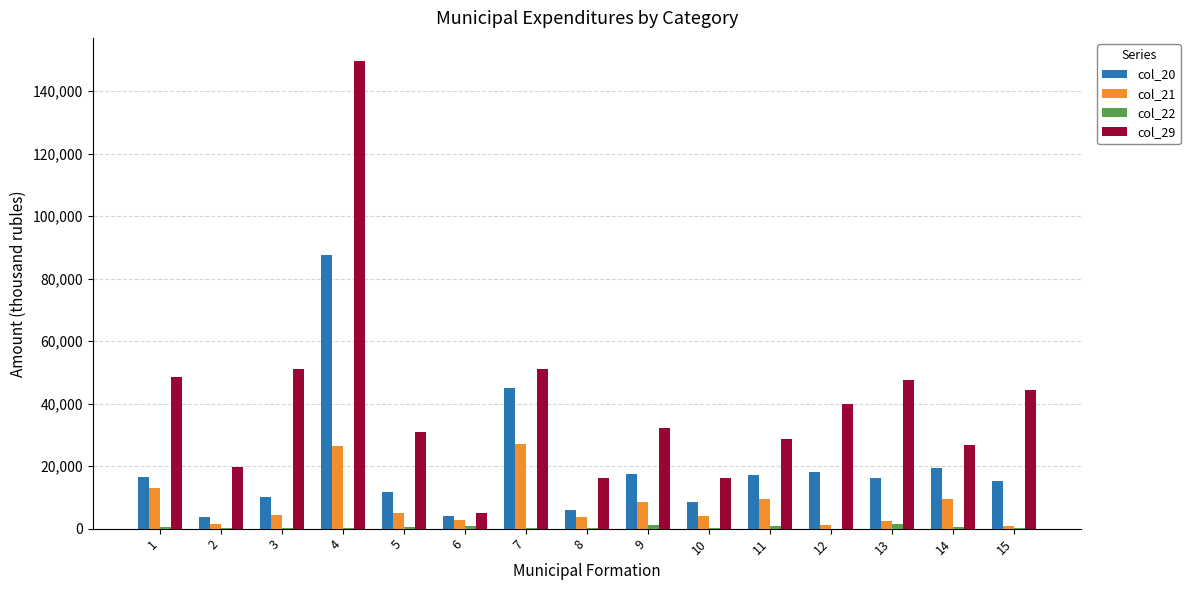

What is the sum of all col_22 values?

7434